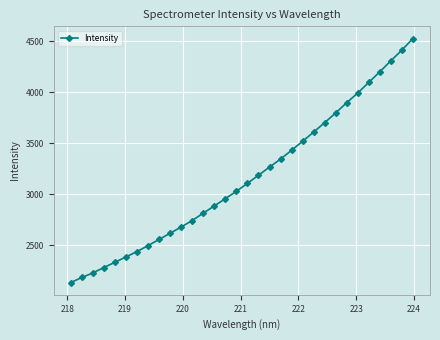

Is this an area chart (filled region under the line)?

No